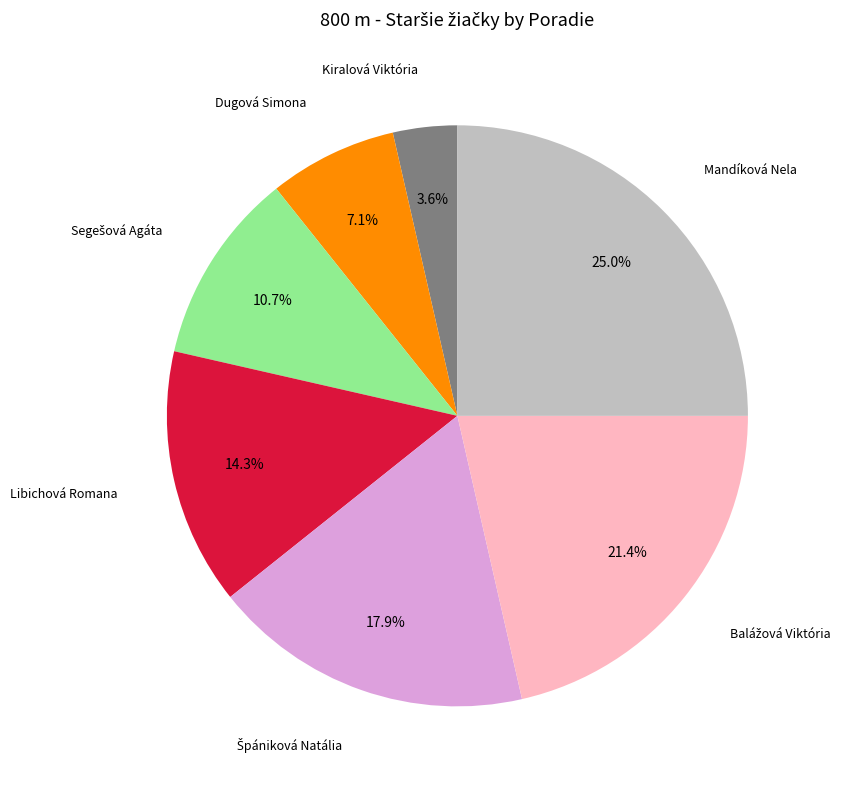

Is there a majority slice in this chart?

No